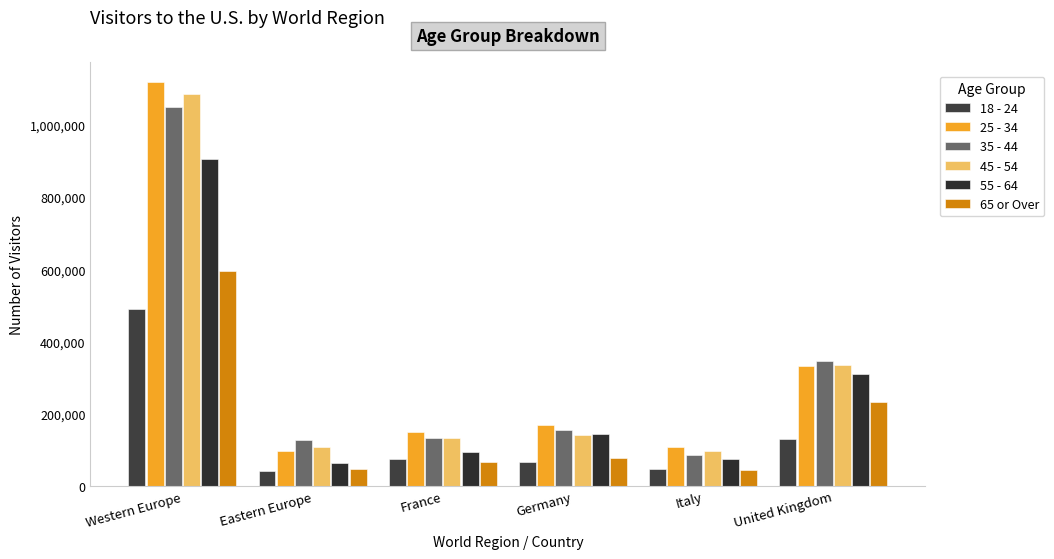

What is the difference between the second highest and minimum values in the 18 - 24 series?

88619